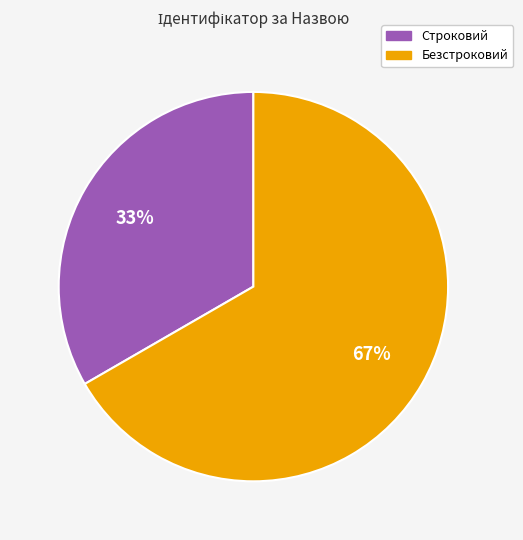

What is the majority slice?

Безстроковий